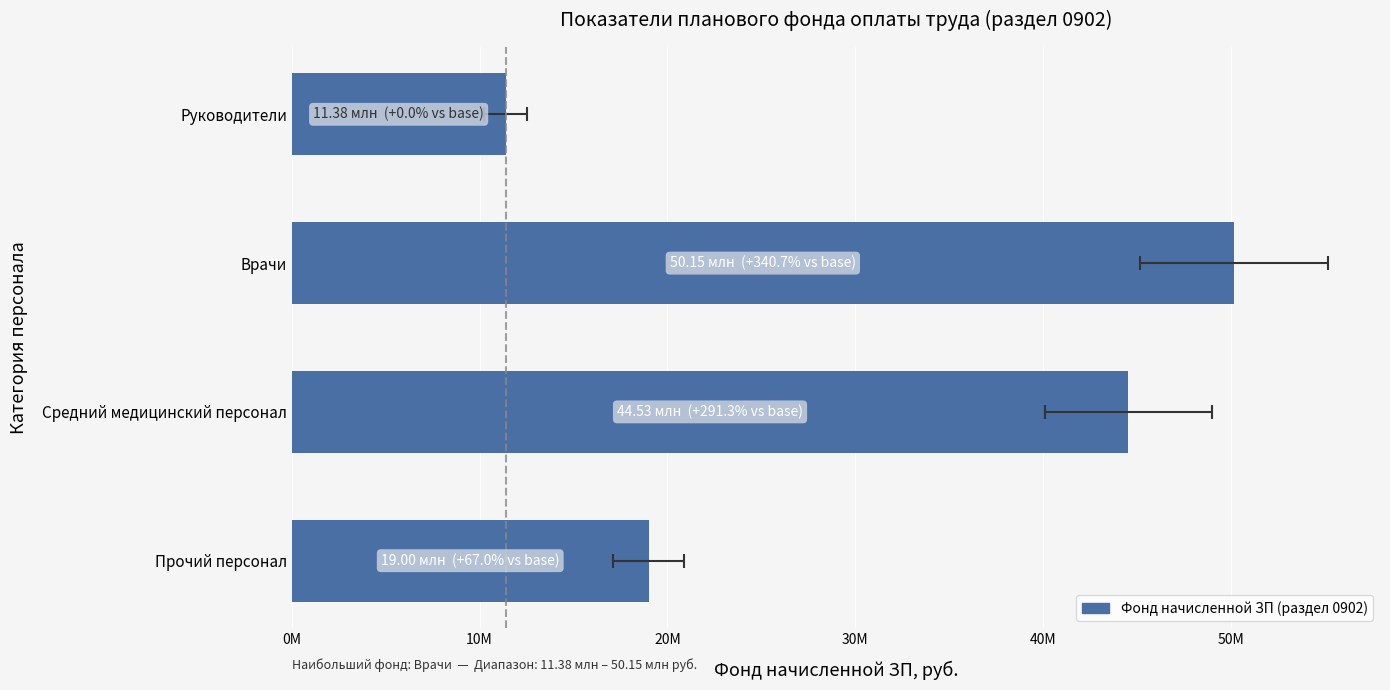

What is the sum of the values at Средний медицинский персонал and Прочий персонал?

63534314.0